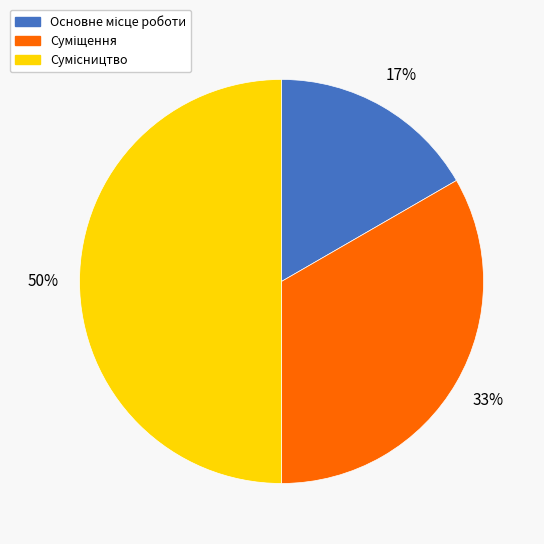

To the nearest percent, what is the difference between the largest and smallest slice percentages?

33%